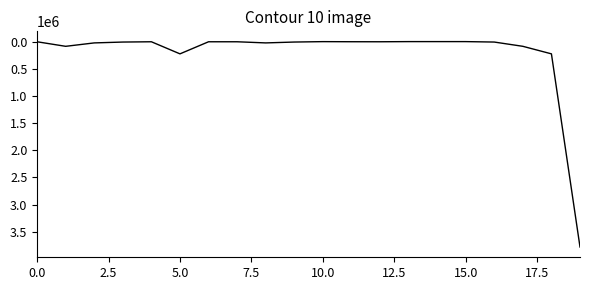

What is the maximum value shown in the chart?

3780371.4